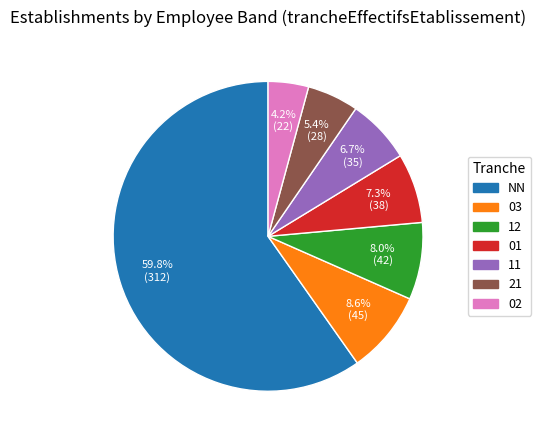

What is the total percentage of 11 and NN?

66.5%